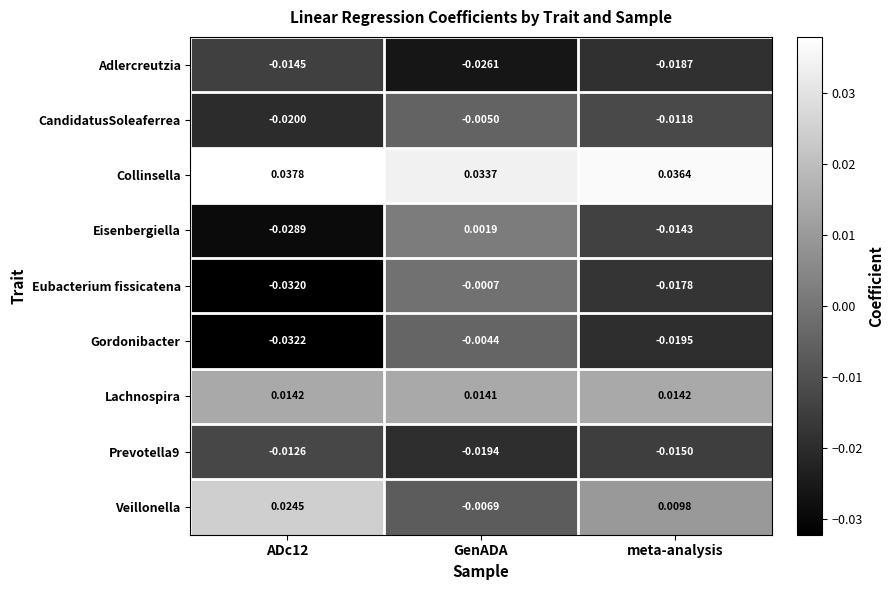

Which category has the highest value across all series?

ADc12